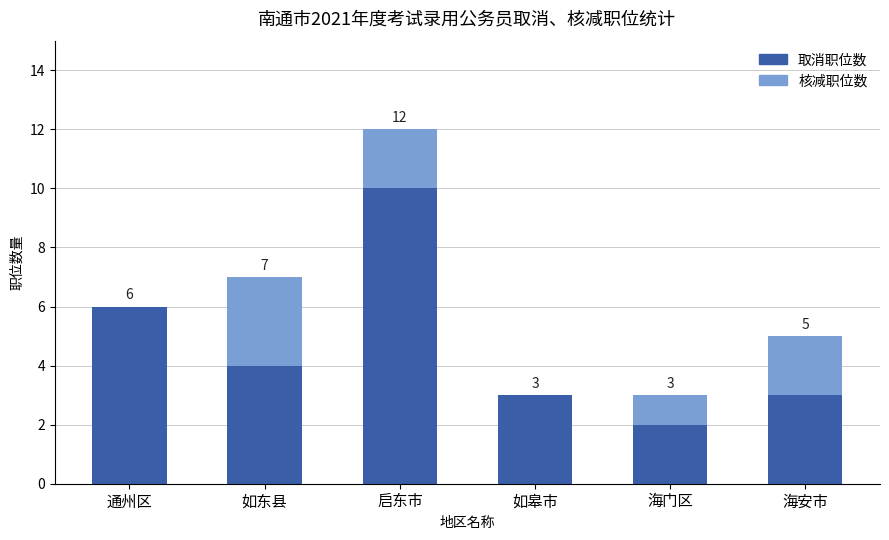

Which label corresponds to the largest value in the chart?

启东市